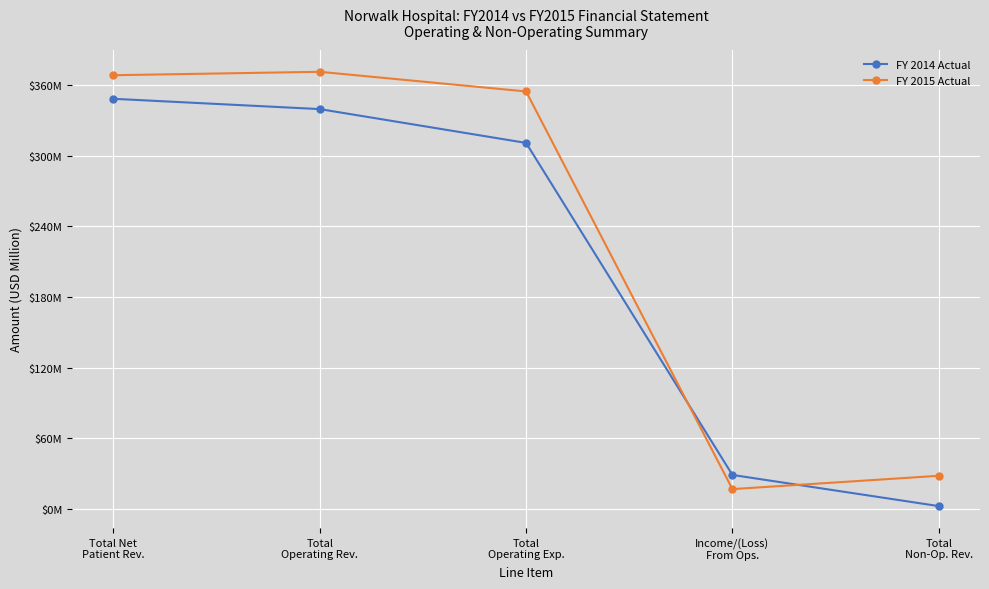

What is the average value of the FY 2014 Actual series?

206.1